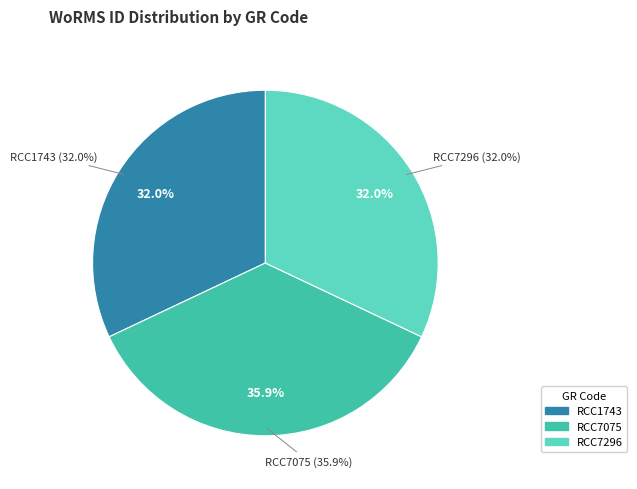

To the nearest percent, what is the difference between the RCC1743 and RCC7075 slice percentages?

4%